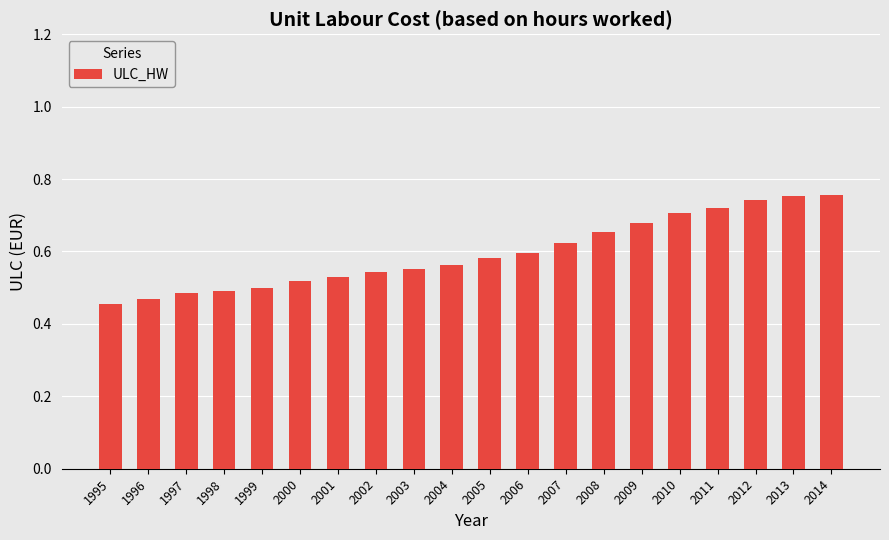

Count the number of data series in this chart.

1